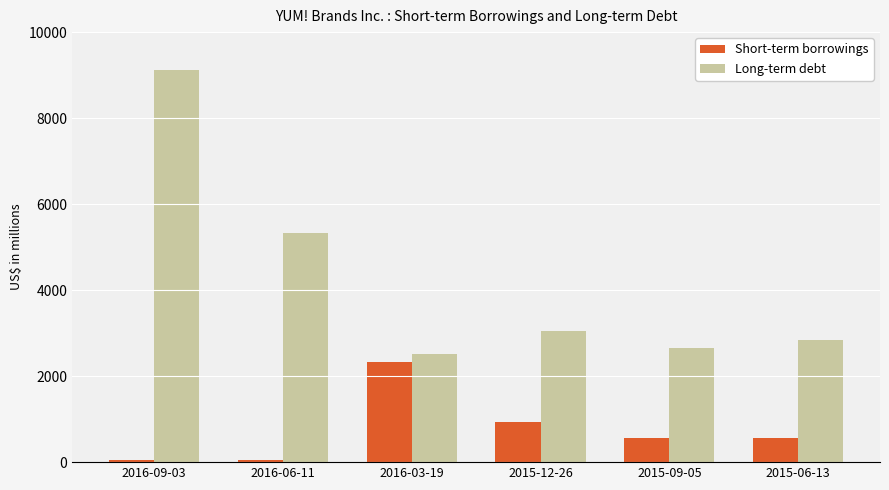

What is the difference between the second highest and minimum values in the Long-term debt series?

2814